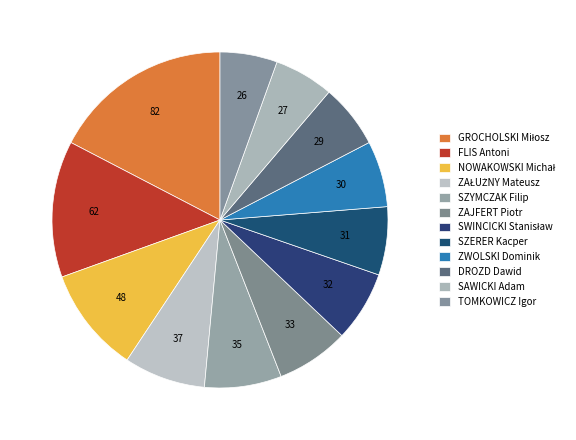

How many segments does this pie chart have?

12